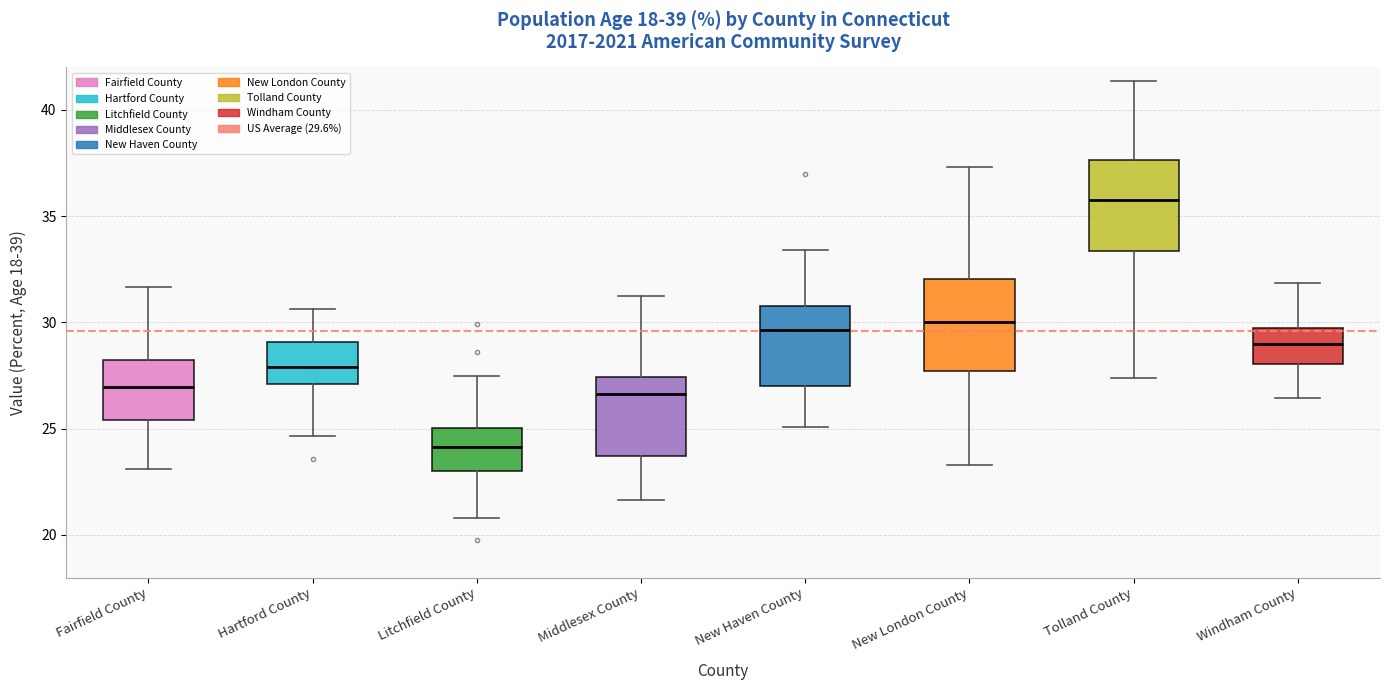

Which box's median line is the lowest?

Litchfield County